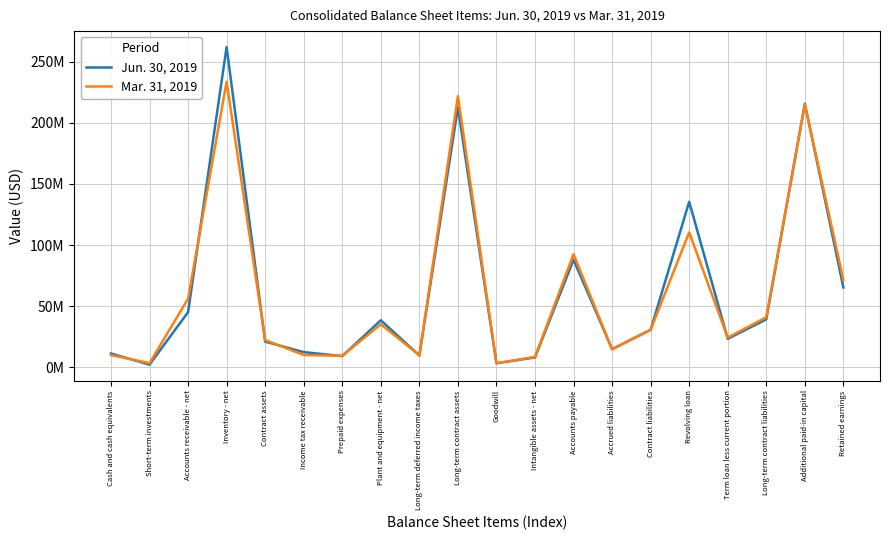

Does the chart have visible grid lines?

Yes